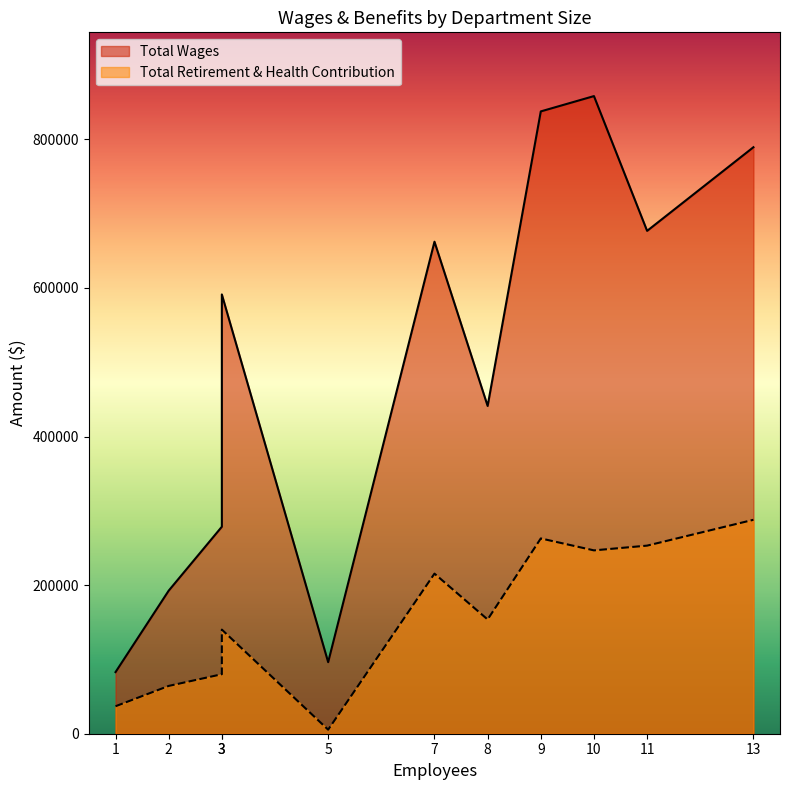

Rank the series by their average value, from highest to lowest.

Total Wages, Total Retirement & Health Contribution